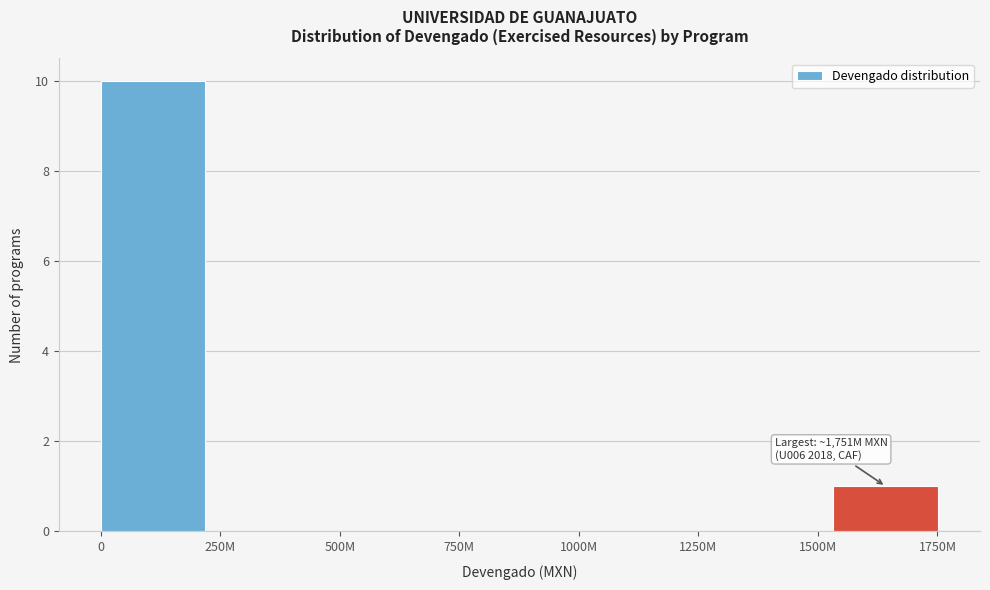

Reading right to left, extract all data points from this chart.

1750M=1	1500M=0	1250M=0	1000M=0	750M=0	500M=0	250M=0	0=10